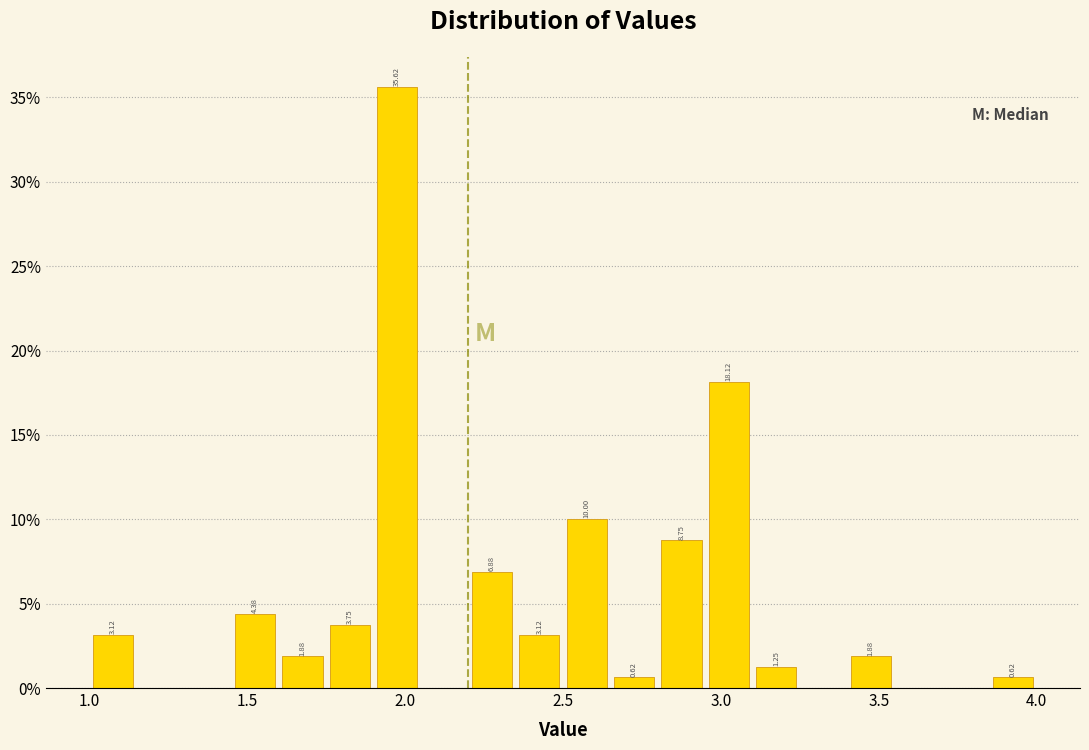

Read against the x-axis, roughly where is the centre of the tallest bar?

2.00